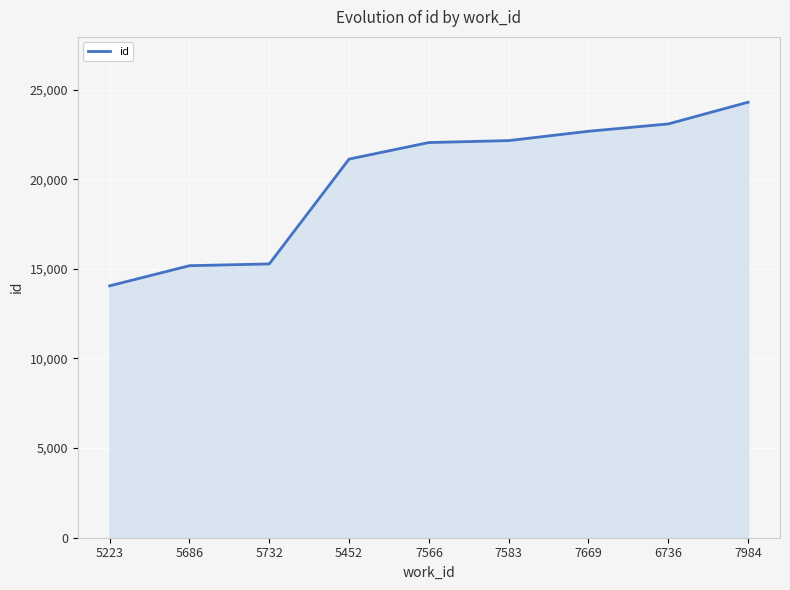

Is it true that the value at 7583 is 34821?

False